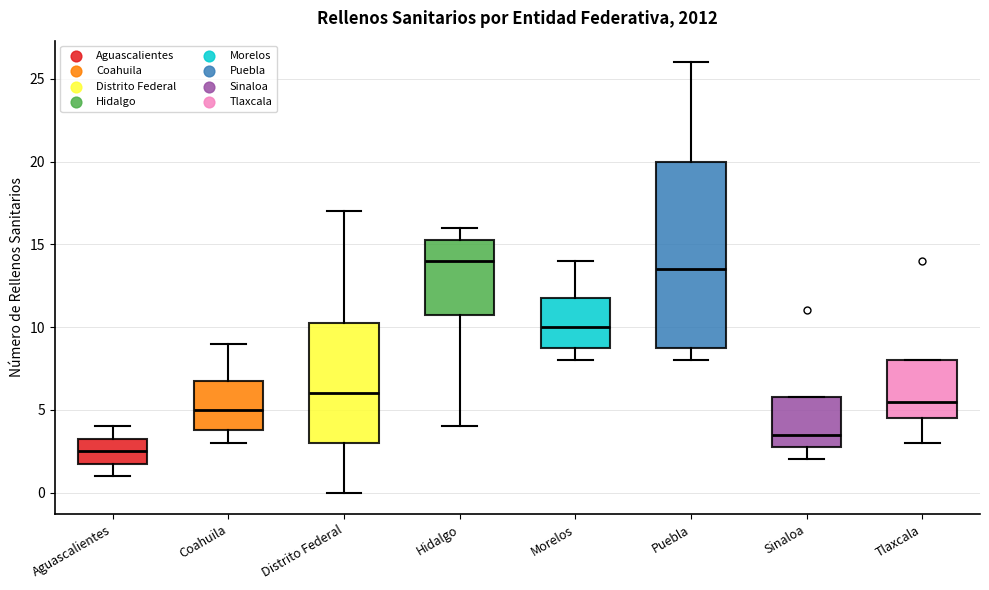

Comparing the boxes themselves (not the whiskers), which one is the tallest?

Puebla